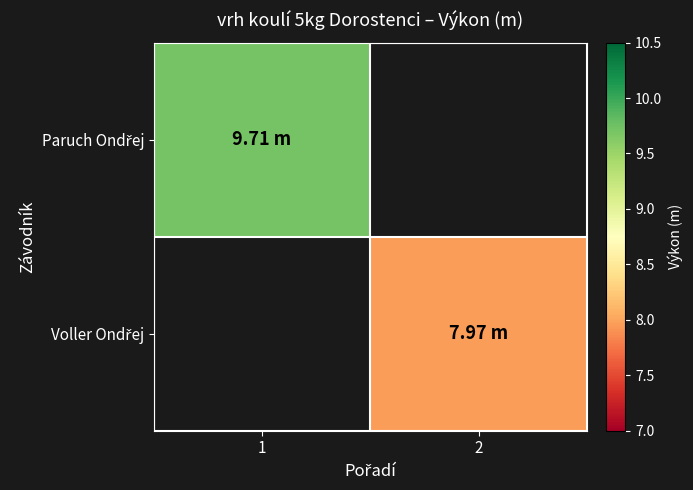

What is the minimum value shown in the chart?

8.0